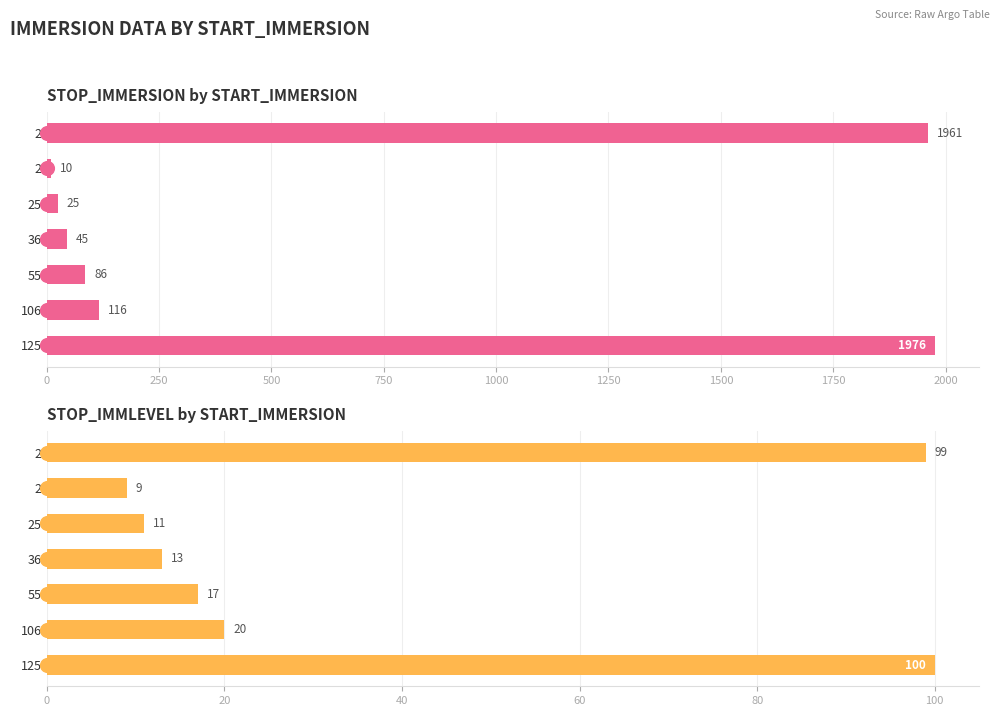

What is the value of the 3rd bar from the left?

11